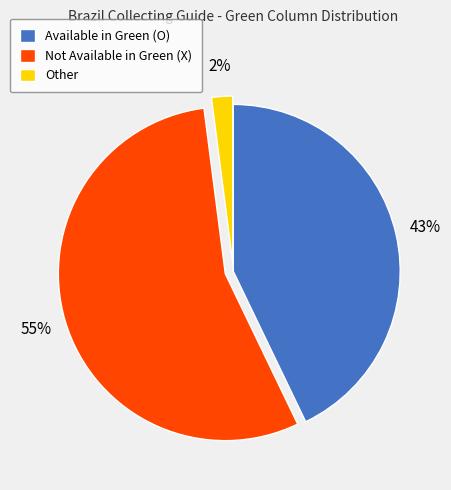

Is it true that Other is 2% of the pie?

True